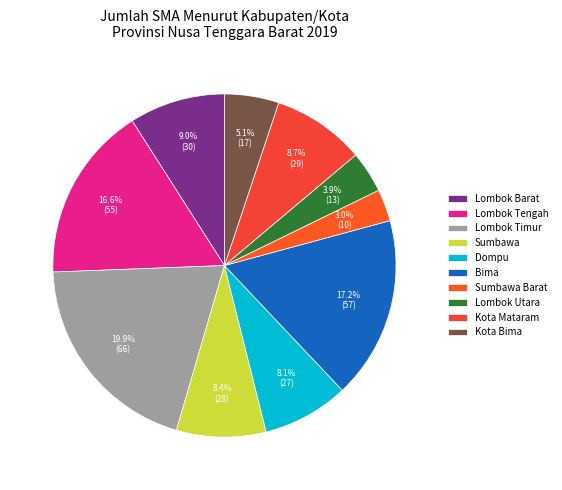

What percentage is NOT represented by Sumbawa Barat?

97.0%